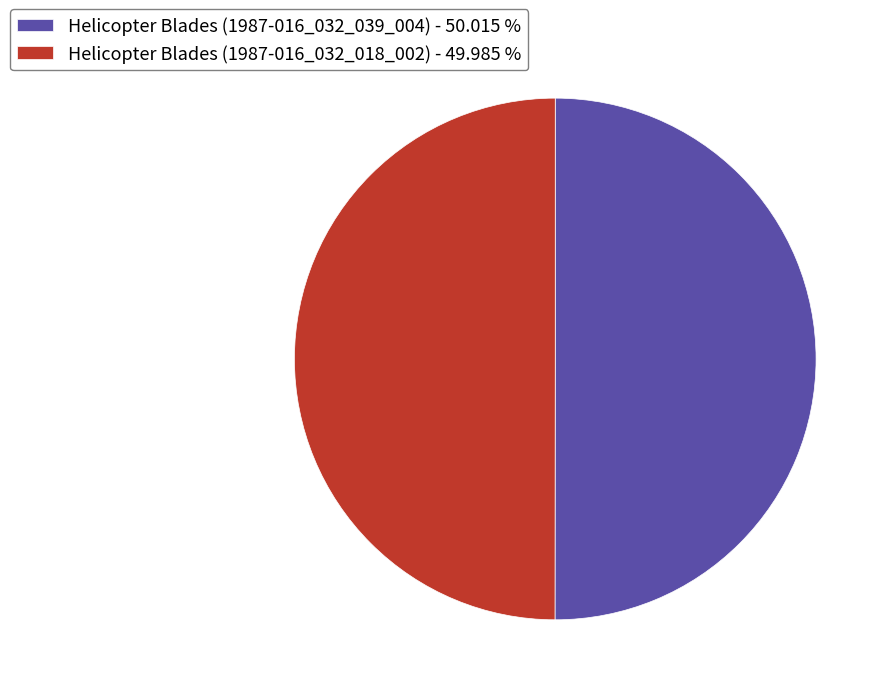

Do Helicopter Blades (1987-016_032_018_002) - 49.985 % and Helicopter Blades (1987-016_032_039_004) - 50.015 % together represent more than half of the pie?

Yes